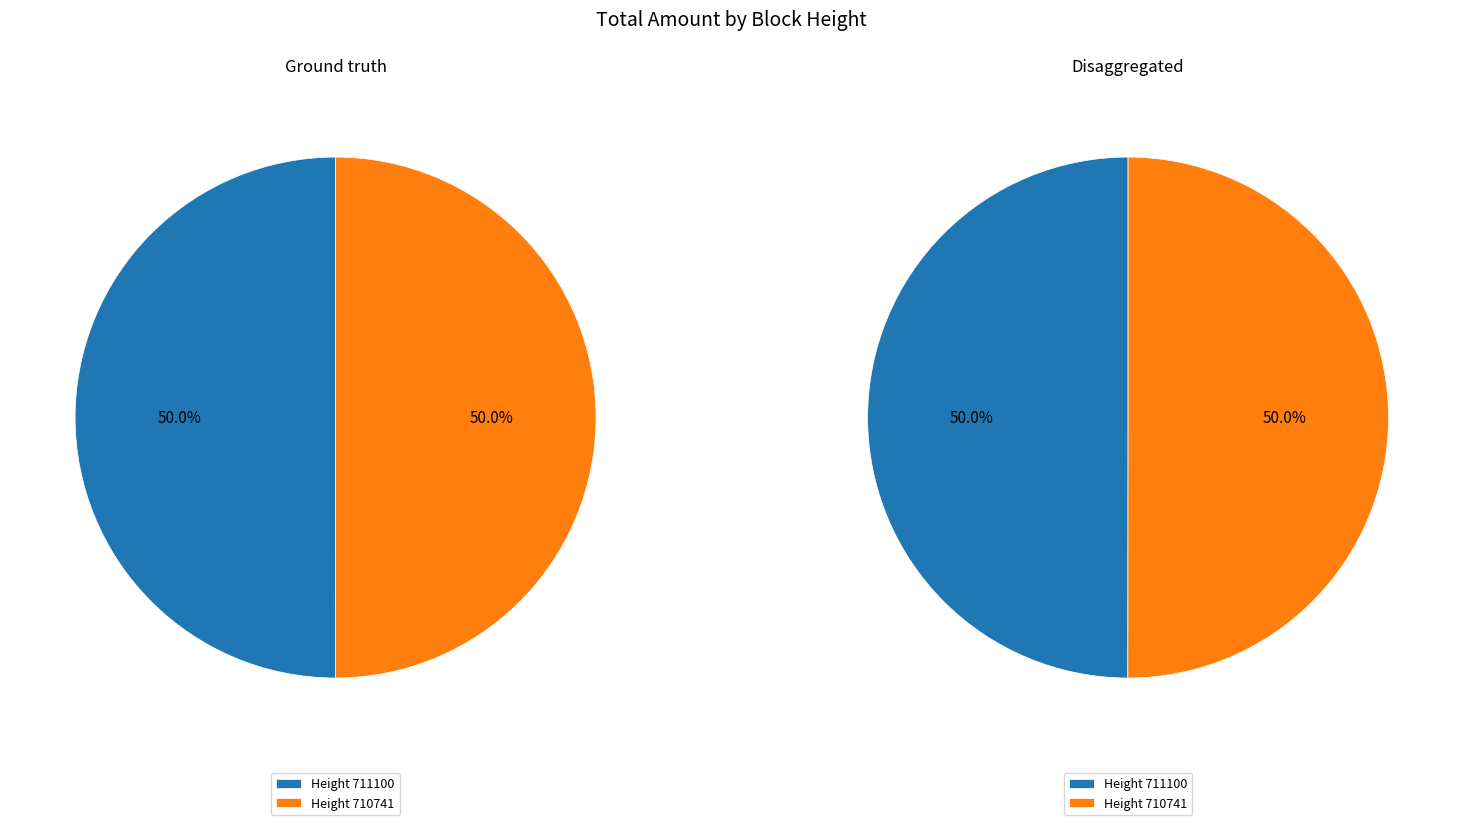

True or false: 711100 accounts for 45% of the total.

False